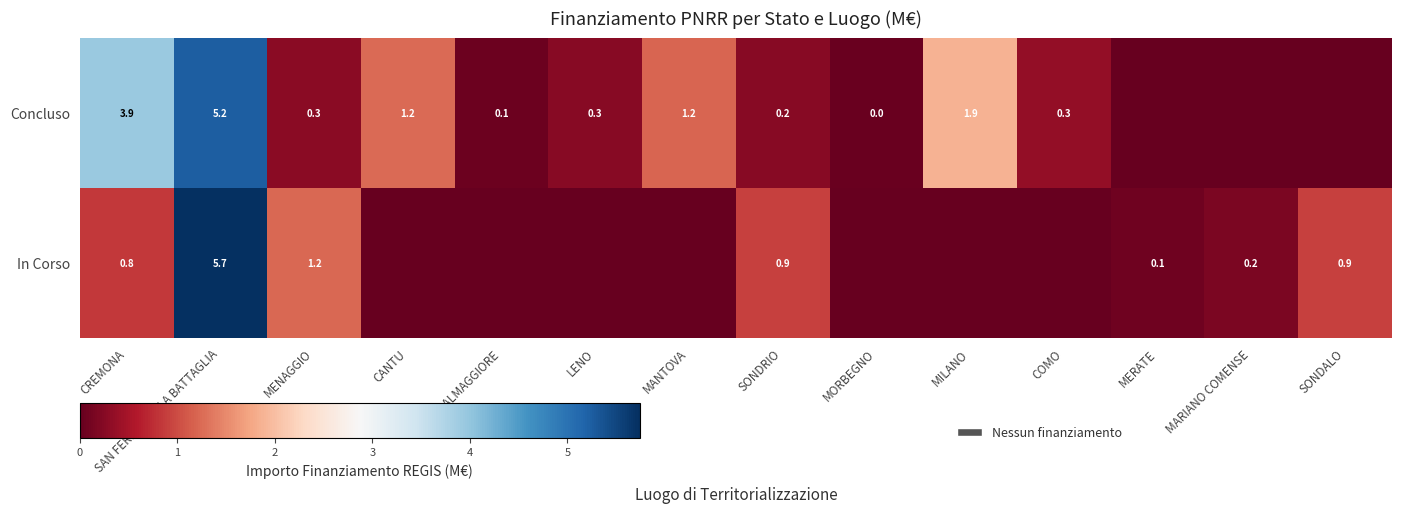

Count the number of categories in the chart.

14